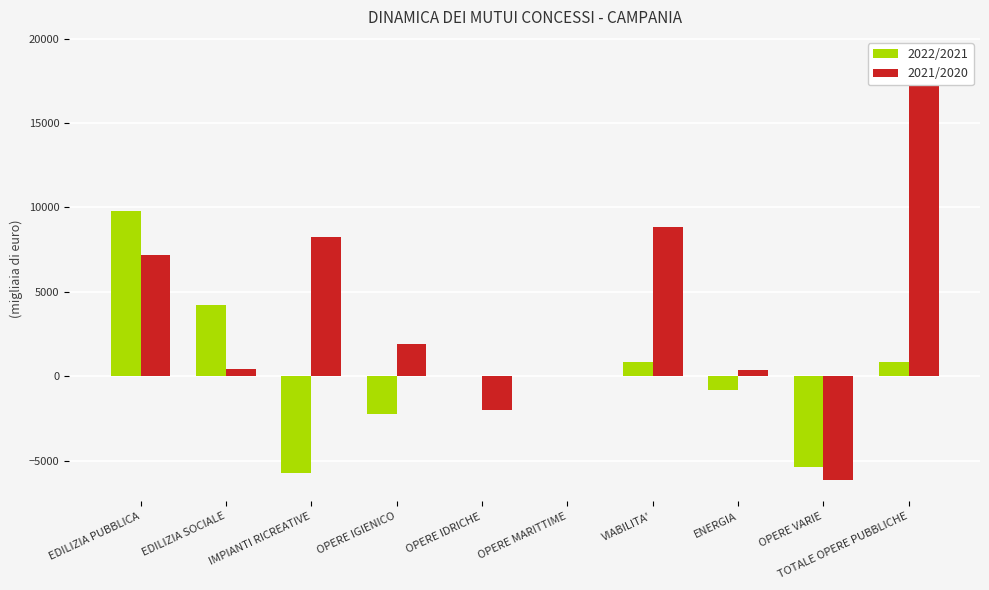

Where does the 2022/2021 series first go above 0?

EDILIZIA PUBBLICA